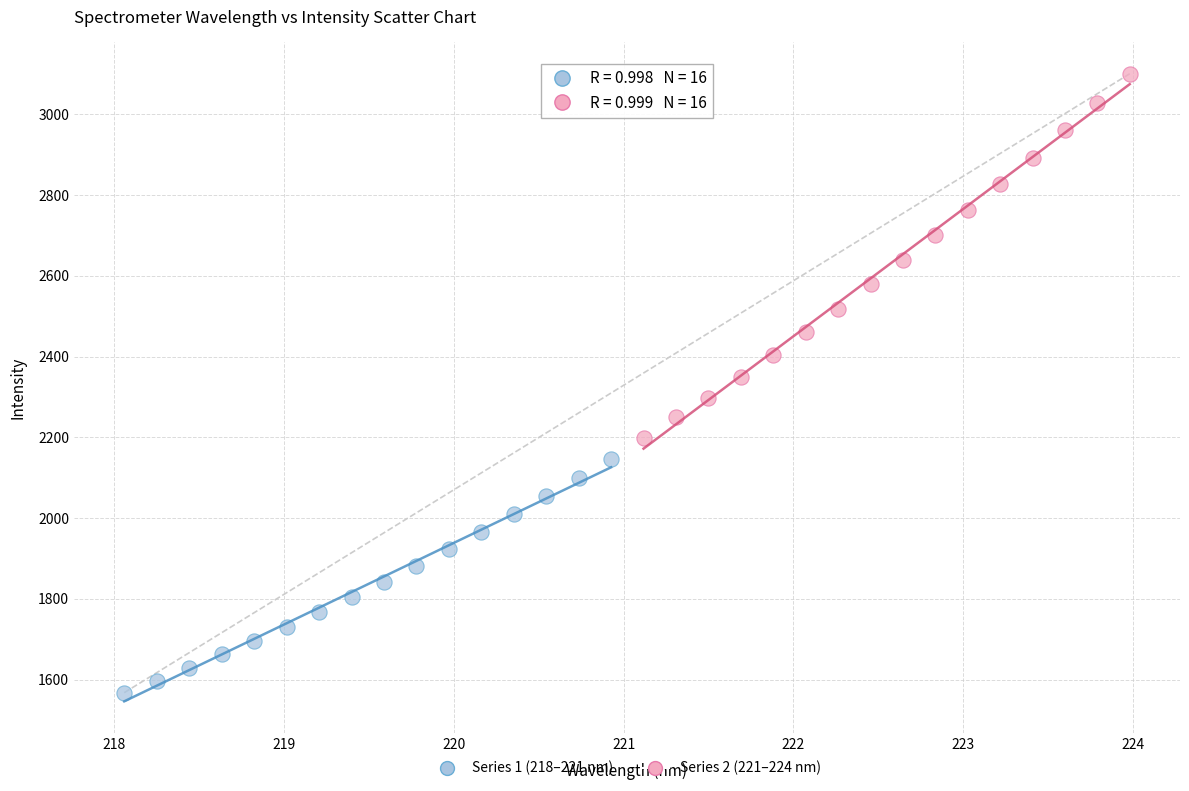

Which series contains the lowest Y value?

Series 1 (218–221 nm)